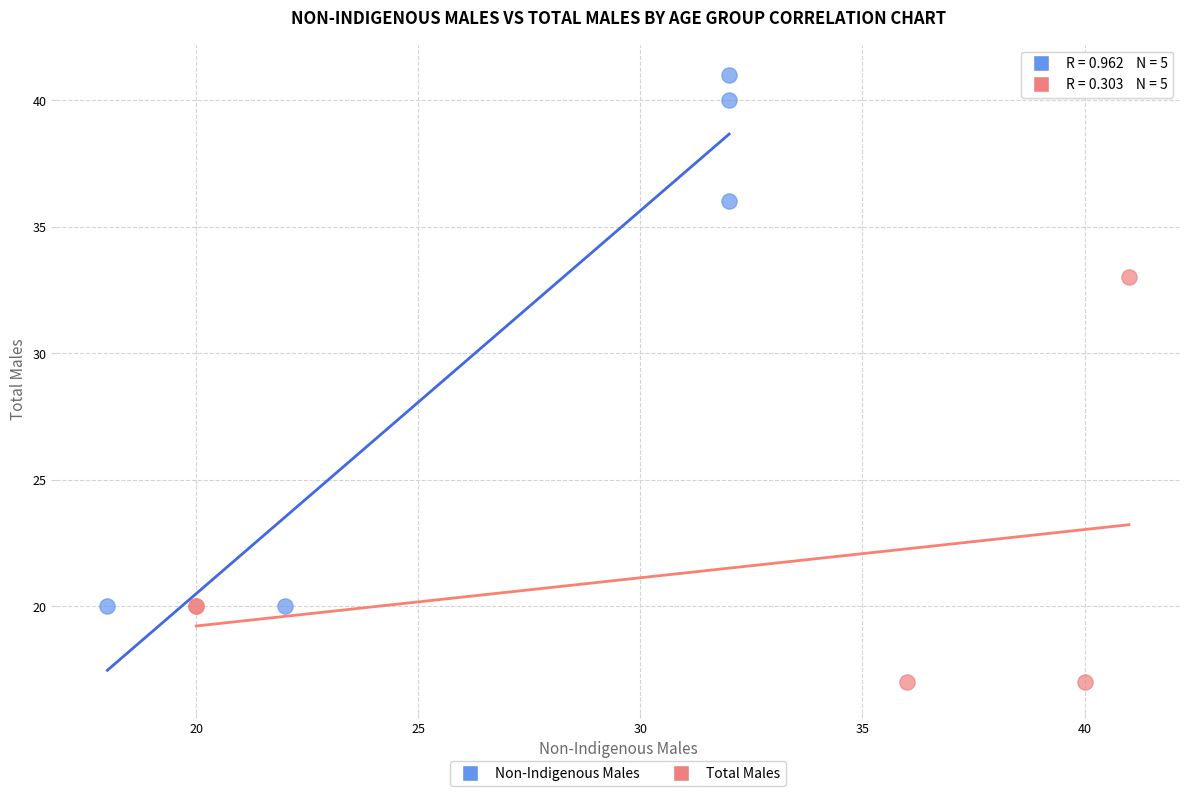

Which series has the largest Y range (max minus min)?

Non-Indigenous Males